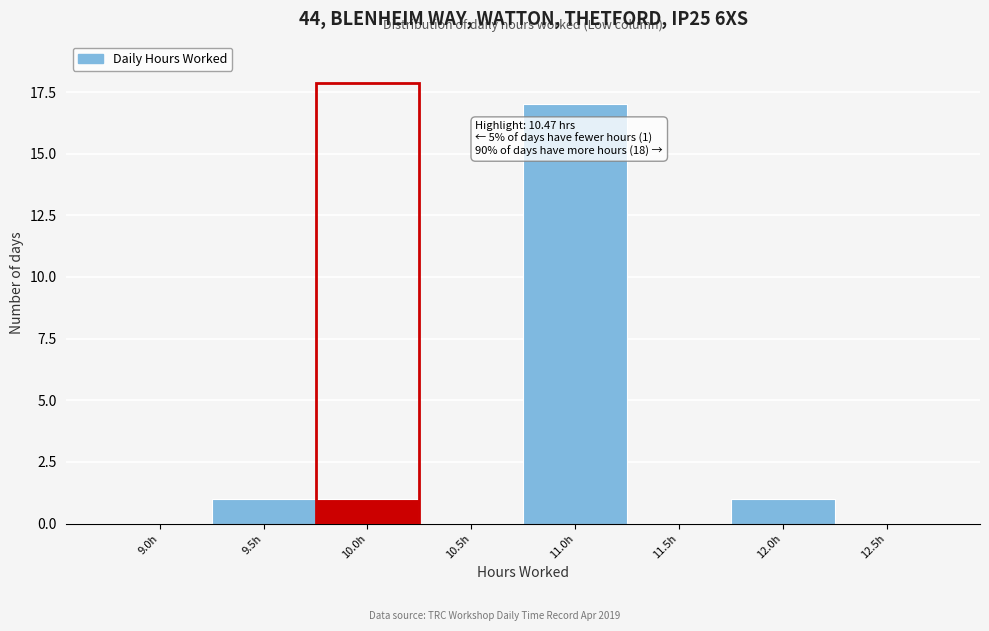

Reading left to right, extract all data points from this chart.

9.0h=0	9.5h=1	10.0h=1	10.5h=0	11.0h=17	11.5h=0	12.0h=1	12.5h=0